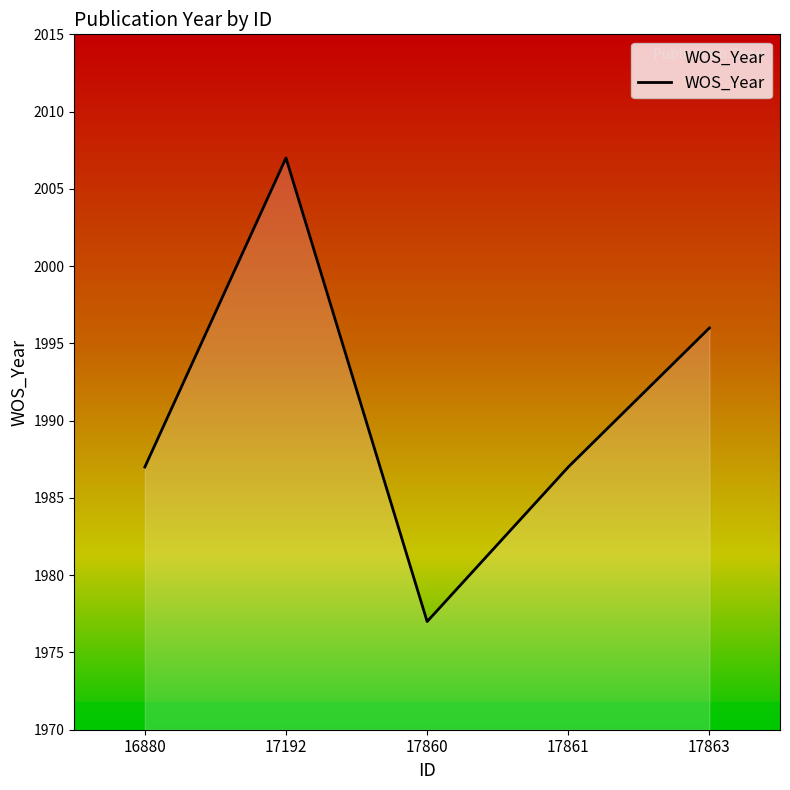

Reading left to right, extract all data points from this chart.

1987	2007	1977	1987	1996